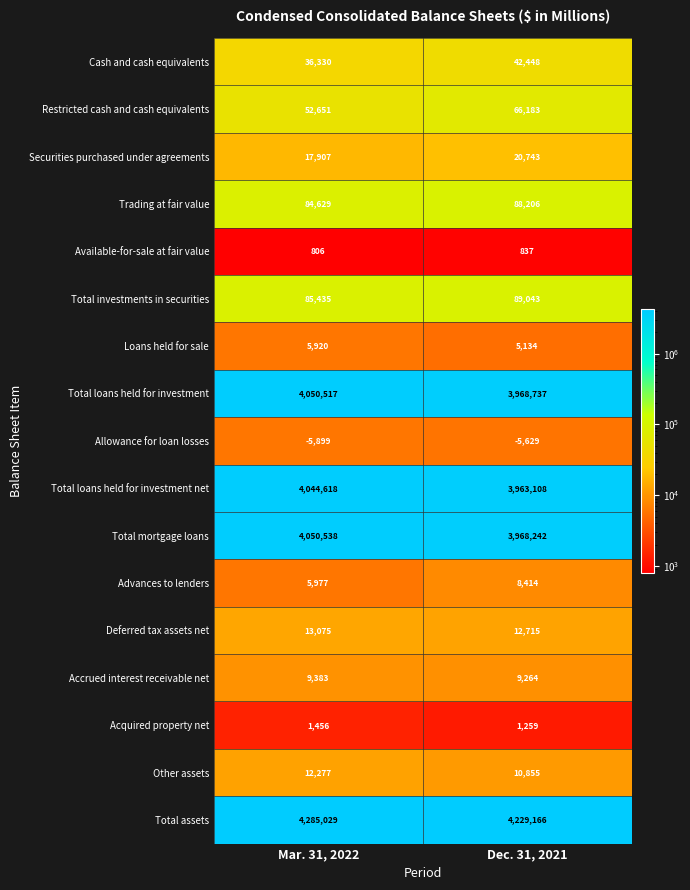

Is it true that Total investments in securities equals 129590 at Dec. 31, 2021?

False